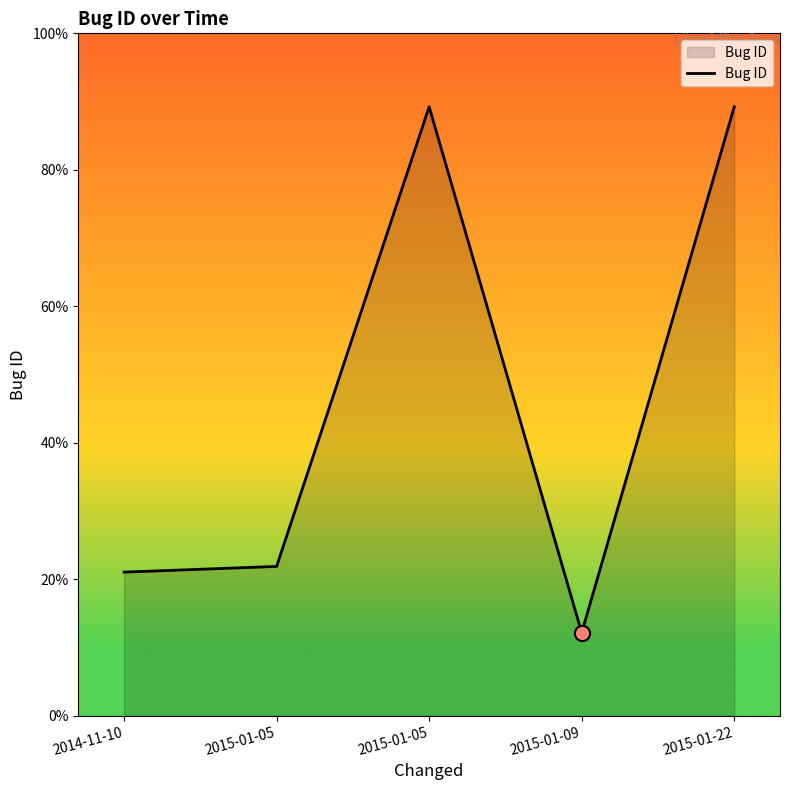

Which has a higher value, 2015-01-05 or 2015-01-09?

2015-01-05